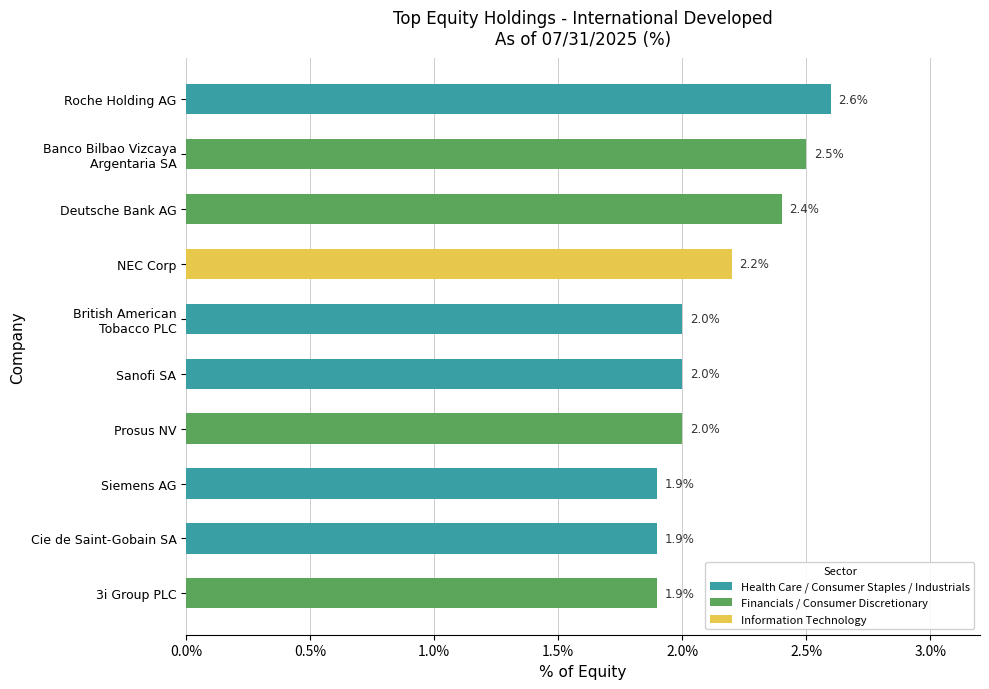

Reading top to bottom, list all the values displayed in this chart.

2.6	2.5	2.4	2.2	2.0	2.0	2.0	1.9	1.9	1.9